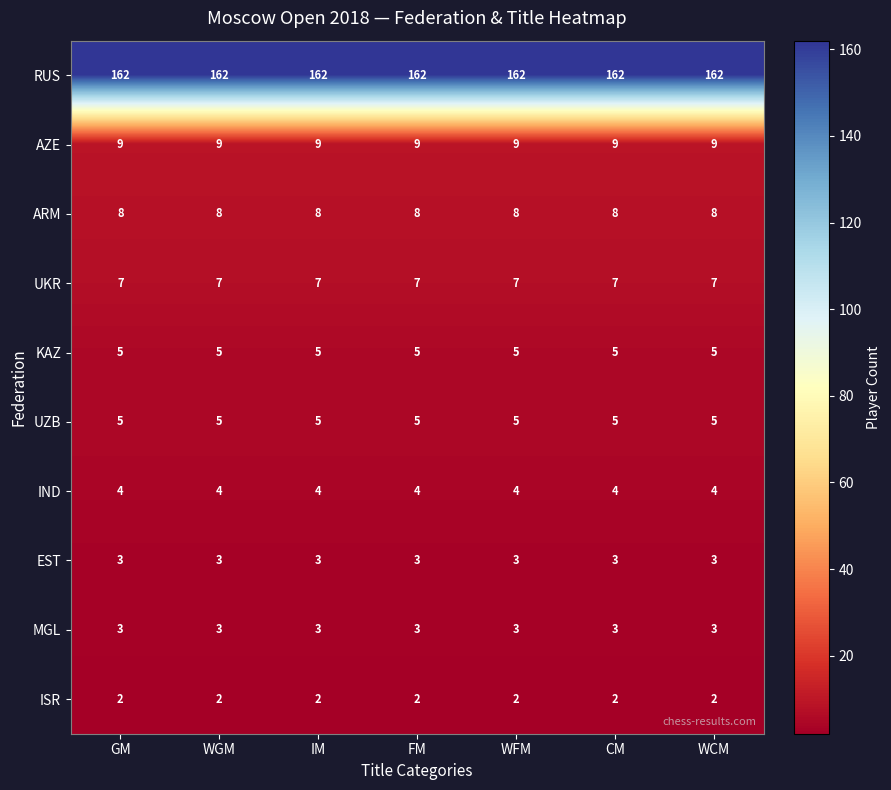

What is the difference between the highest and lowest values at FM?

160